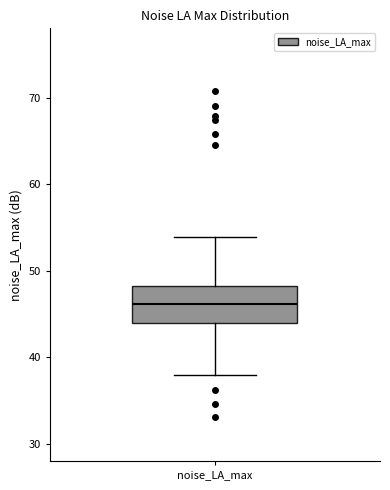

Transcribe this box plot: give where the median line is, the range the box spans, and where the two whiskers end, as read against the y-axis. The values are not printed on the chart, so give them approximately, as read against the axis.

median 46, box 44 to 48, whiskers 38 to 54